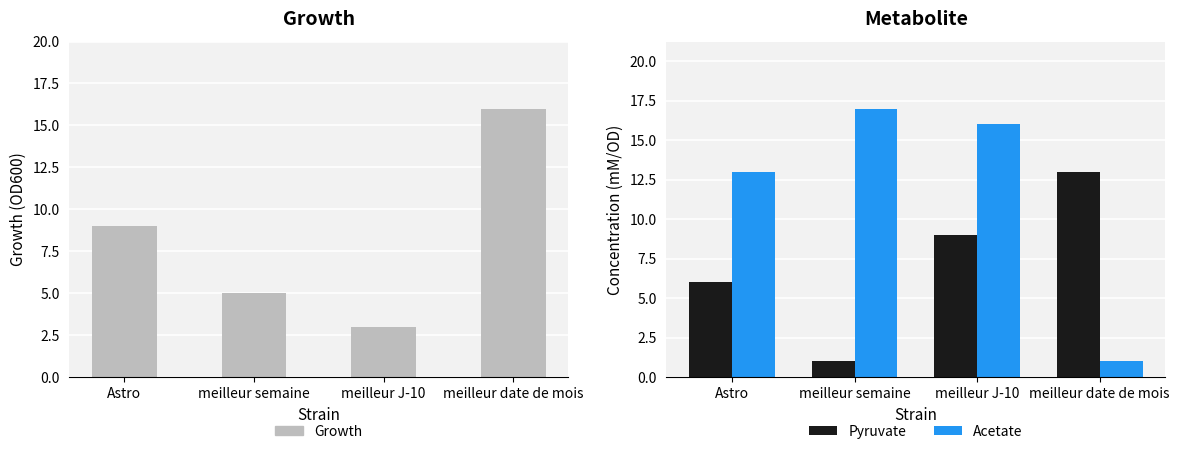

Rank the series at meilleur date de mois from highest to lowest value.

Growth, Pyruvate, Acetate